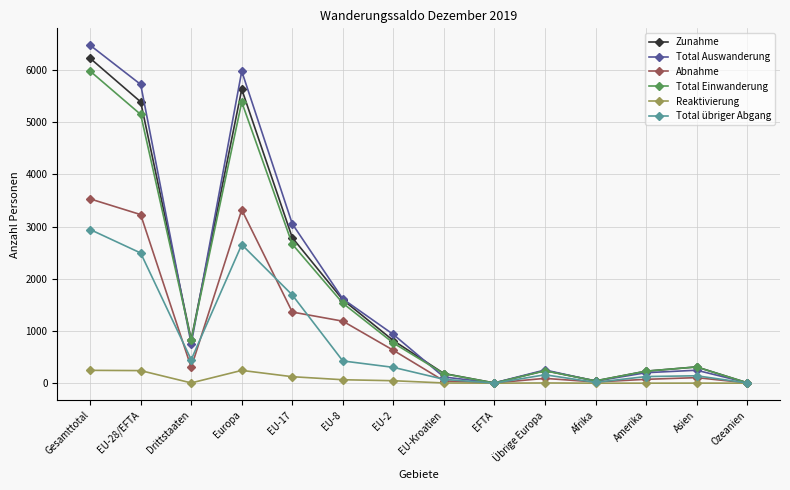

At EU-17, list the series in order from largest to smallest.

Total Auswanderung, Zunahme, Total Einwanderung, Total übriger Abgang, Abnahme, Reaktivierung